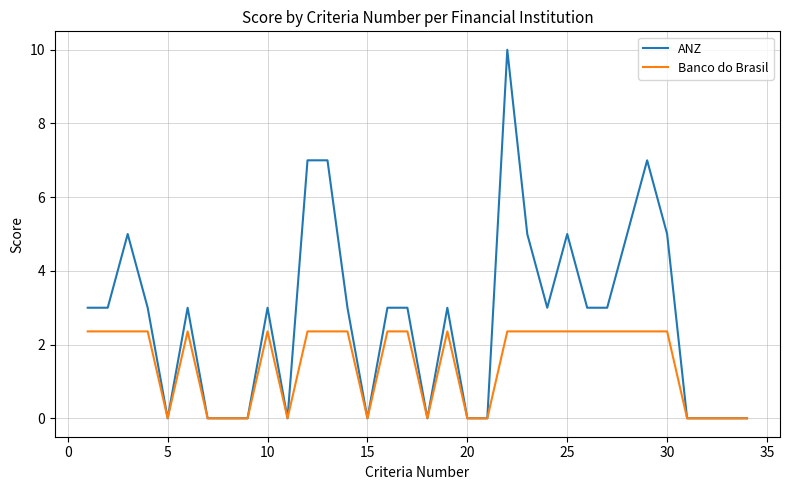

Which series has the largest total across all categories?

ANZ